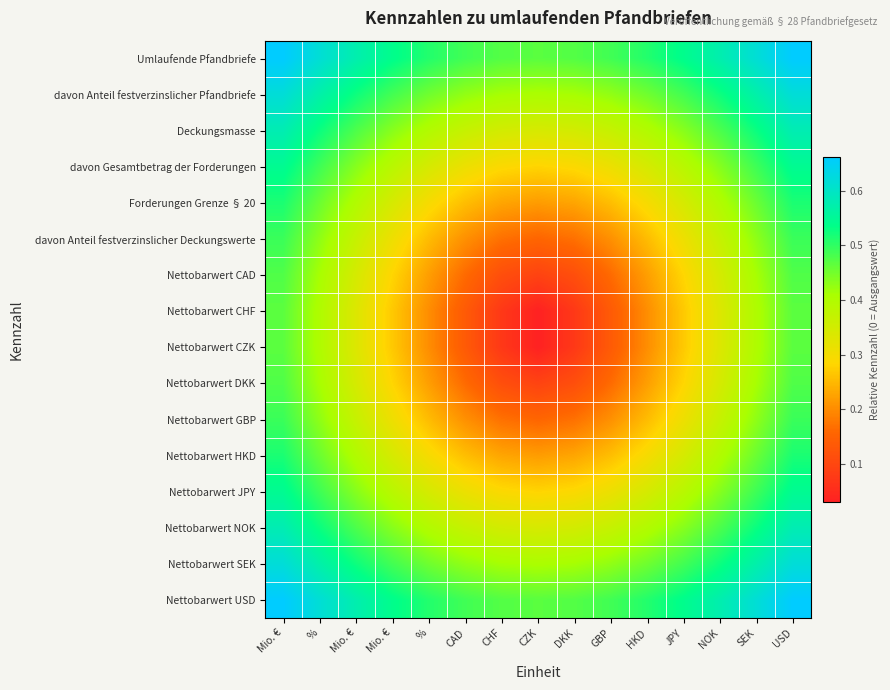

At which category is the sum across all series the highest?

Mio. €